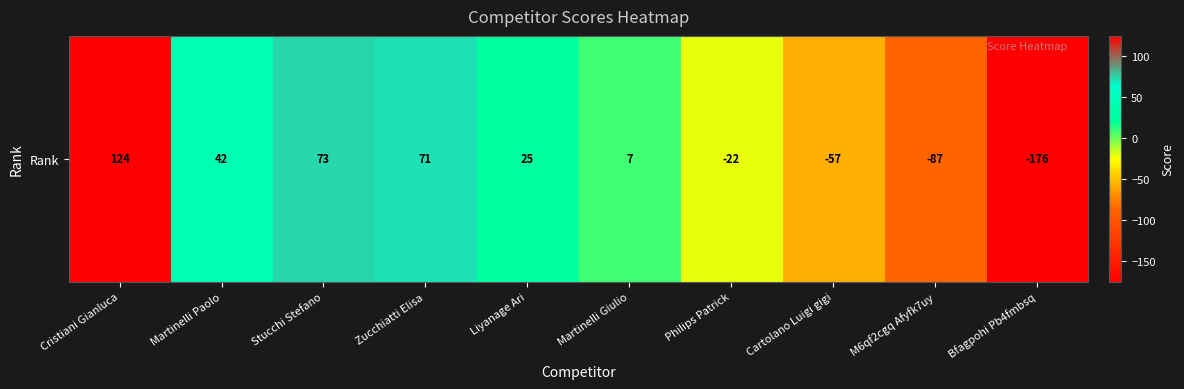

How many negative values are there?

4